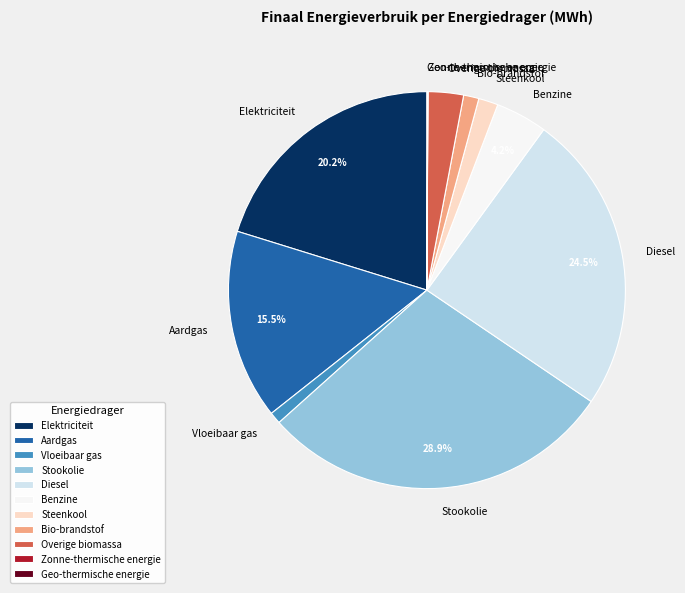

What portion of the pie excludes Aardgas?

84.5%